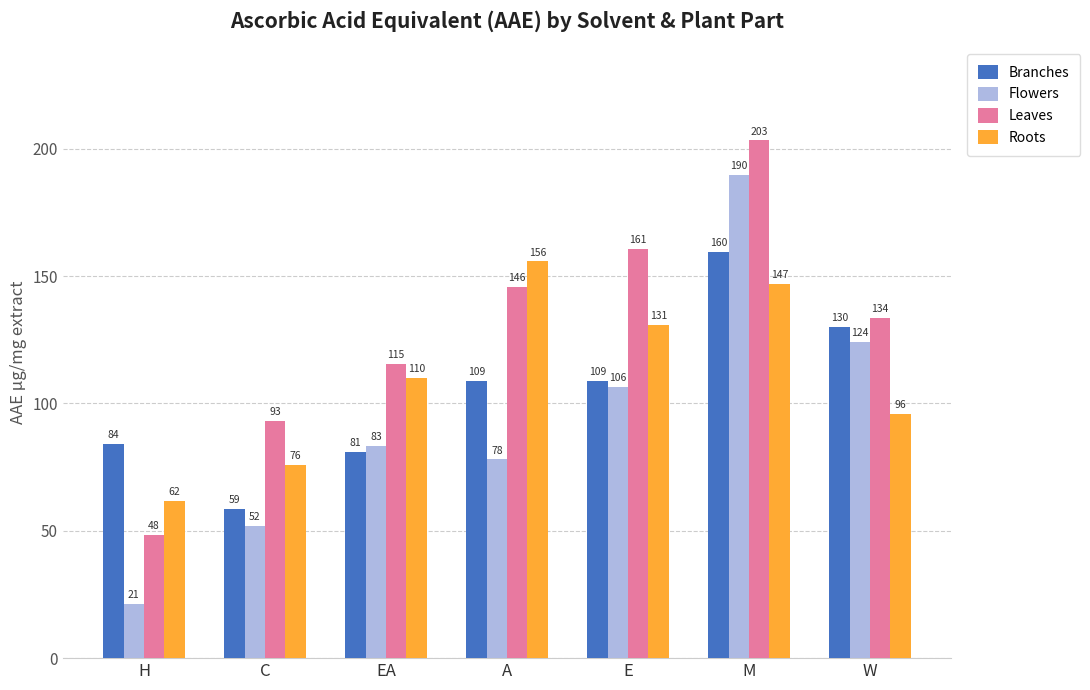

What value does the Branches series have at C?

58.6